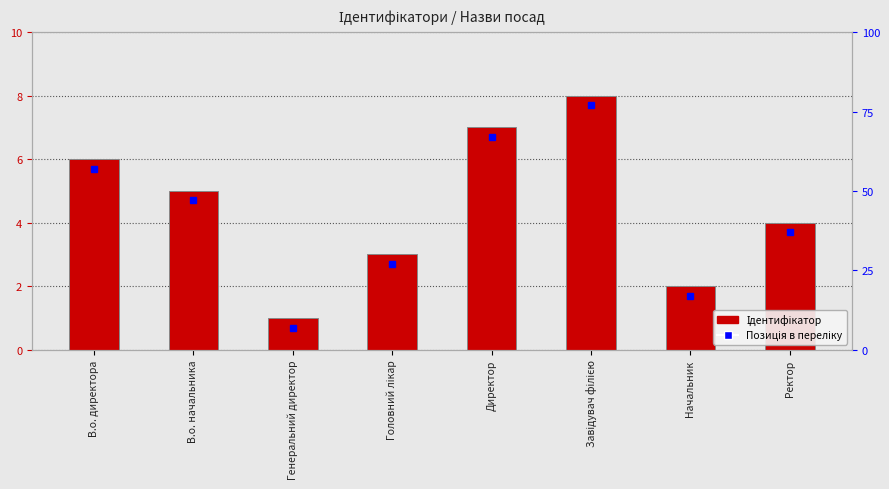

Reading left to right, transcribe all the data shown in this chart.

6	5	1	3	7	8	2	4